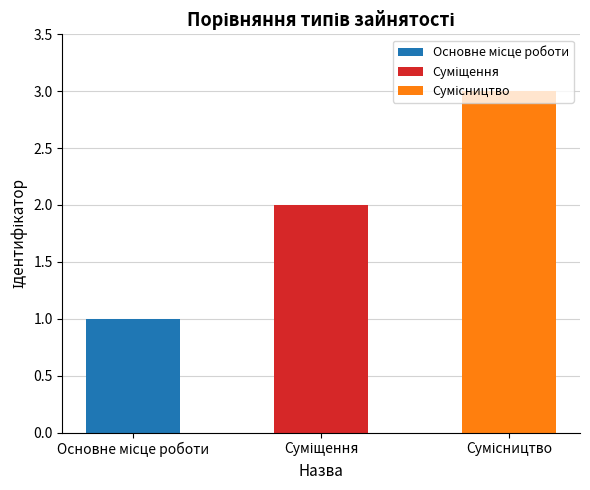

What is the difference between the second highest and minimum values?

1